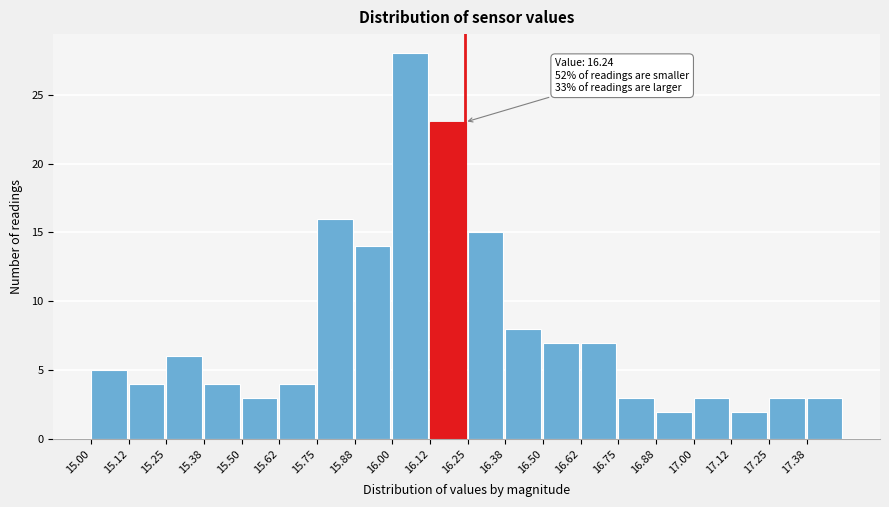

Which range on the x-axis has the tallest bar?

16.000 to 16.125